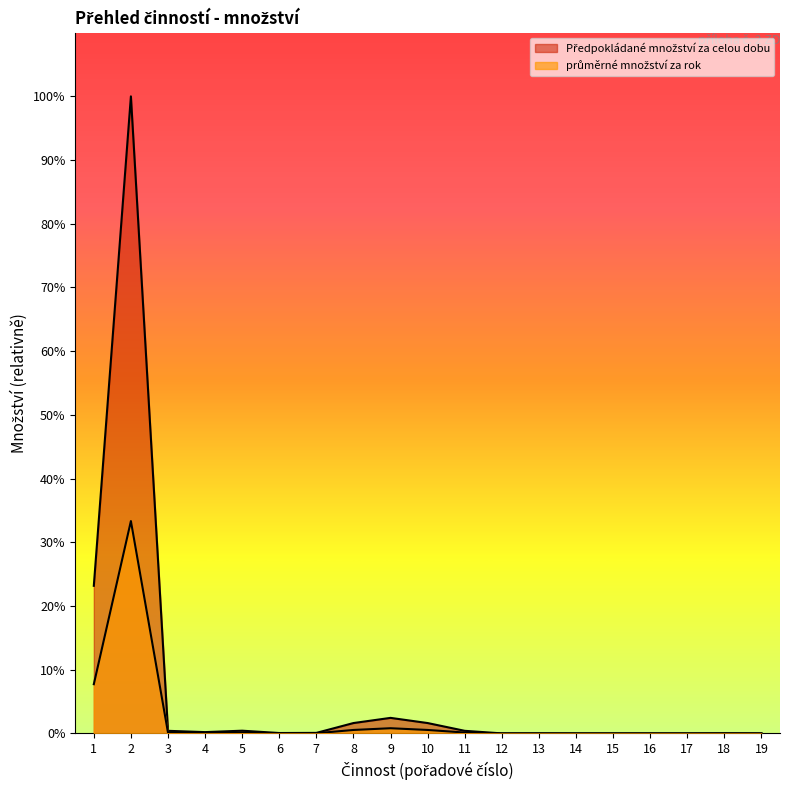

Rank the series by their average value, from lowest to highest.

Předpokládané množství za celou dobu, průměrné množství za rok